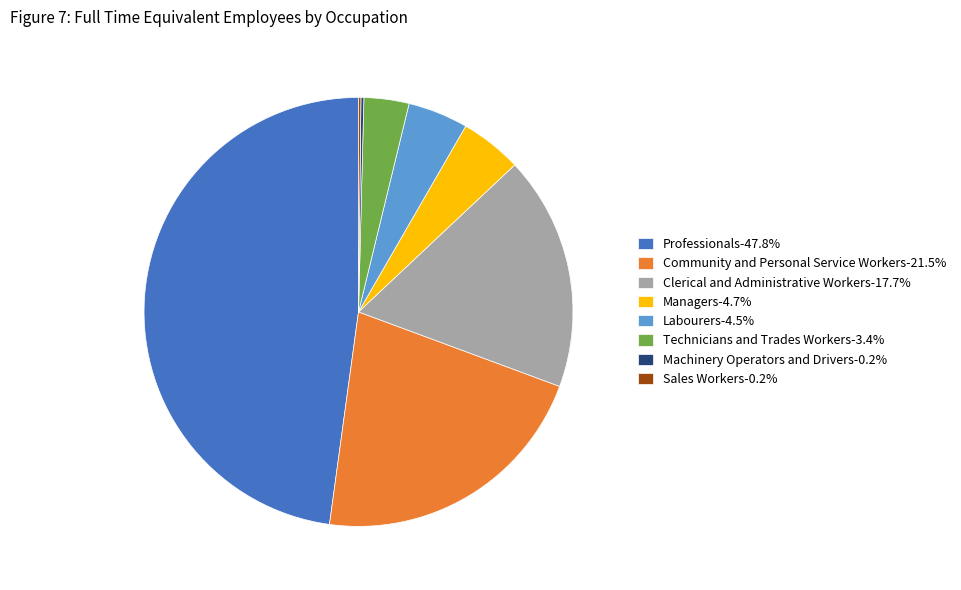

Is it true that Technicians and Trades Workers is 15% of the pie?

False